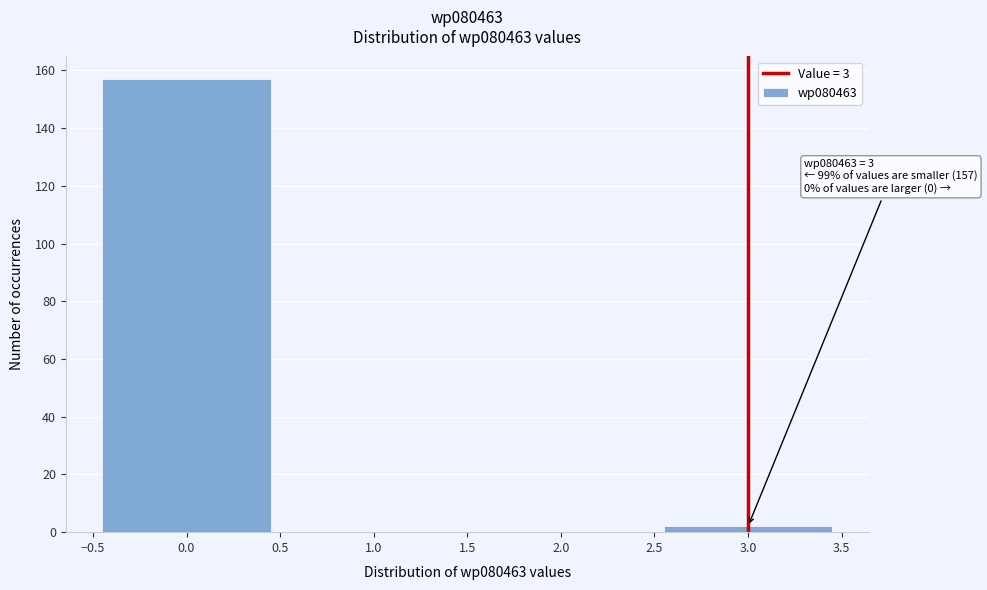

Which range on the x-axis has the tallest bar?

-0.5 to 0.5